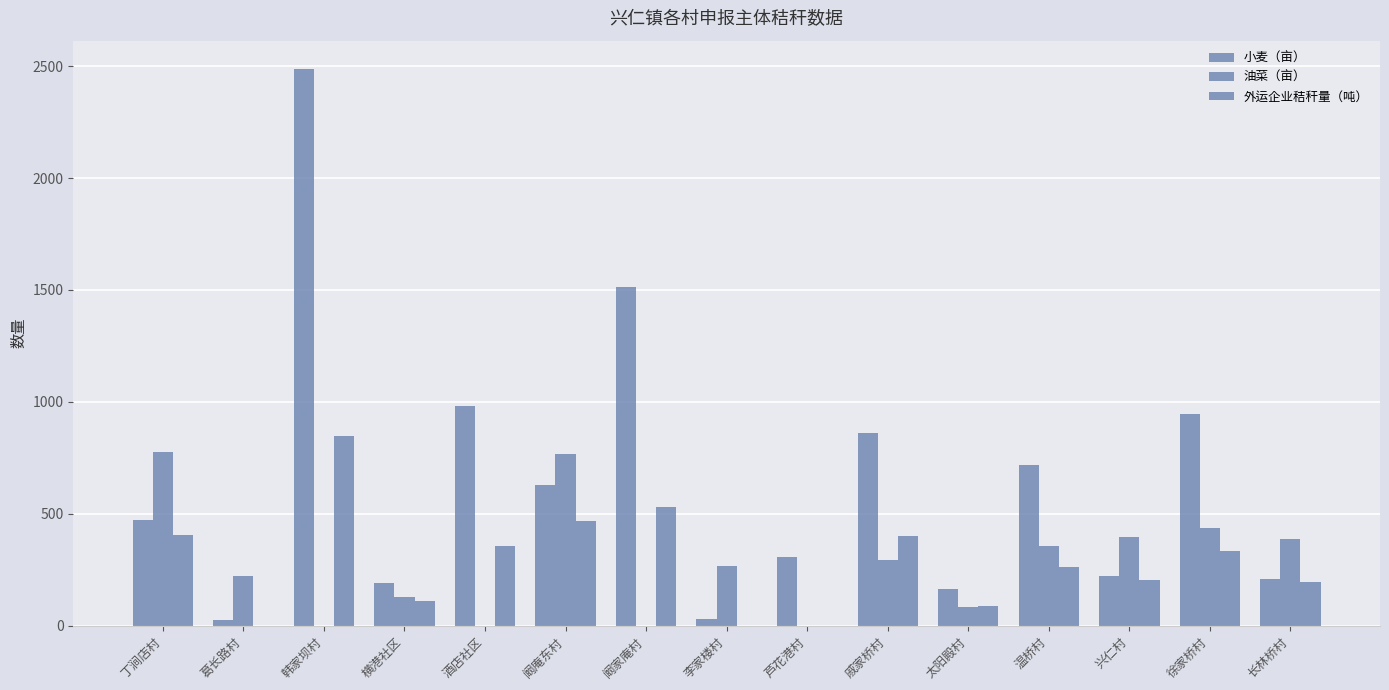

At which category is the sum across all series the highest?

韩家坝村